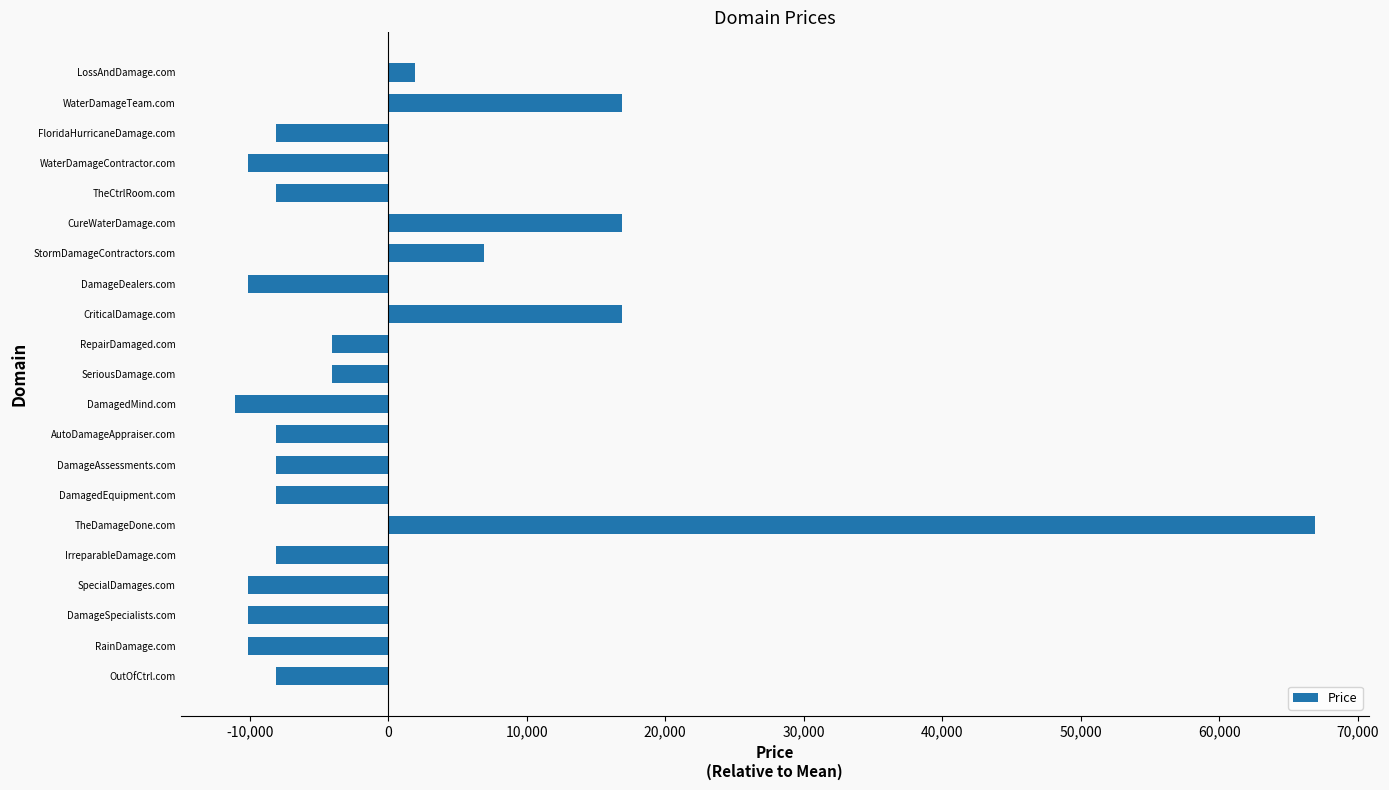

What is the greatest value displayed?

66904.8